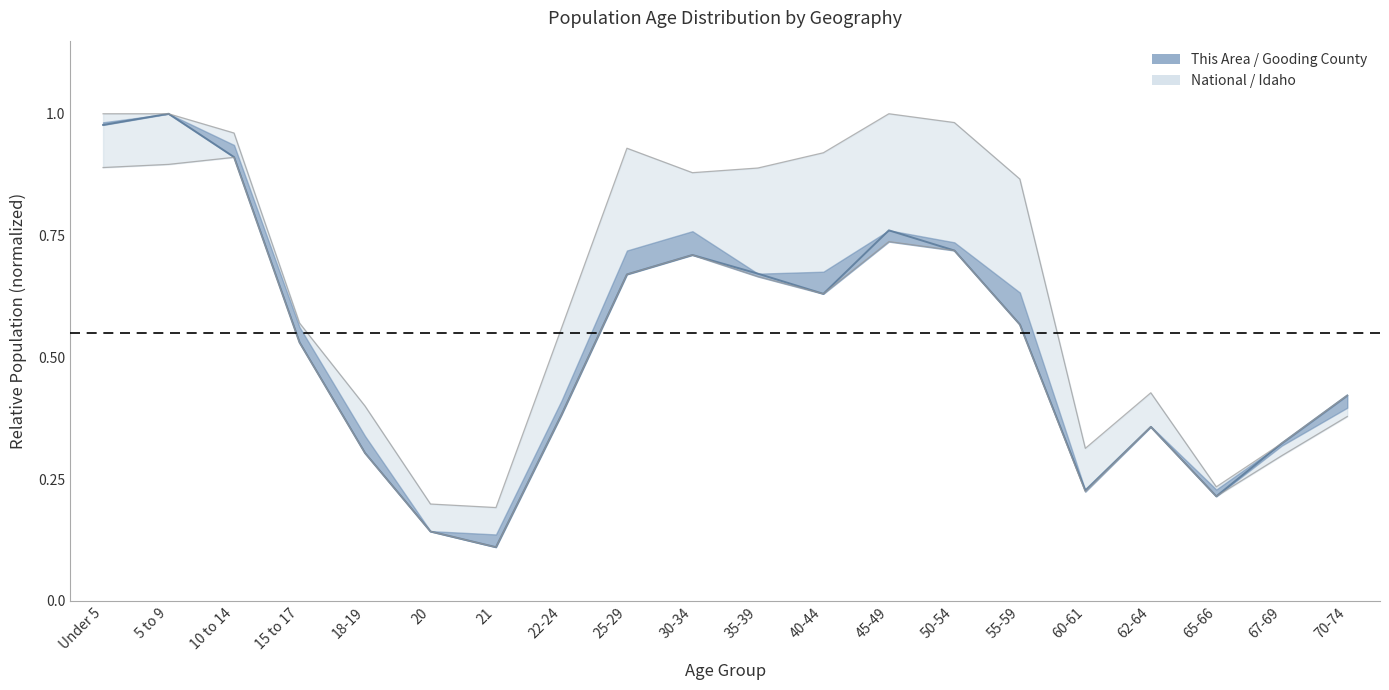

Does the chart display data point markers on the line(s)?

No